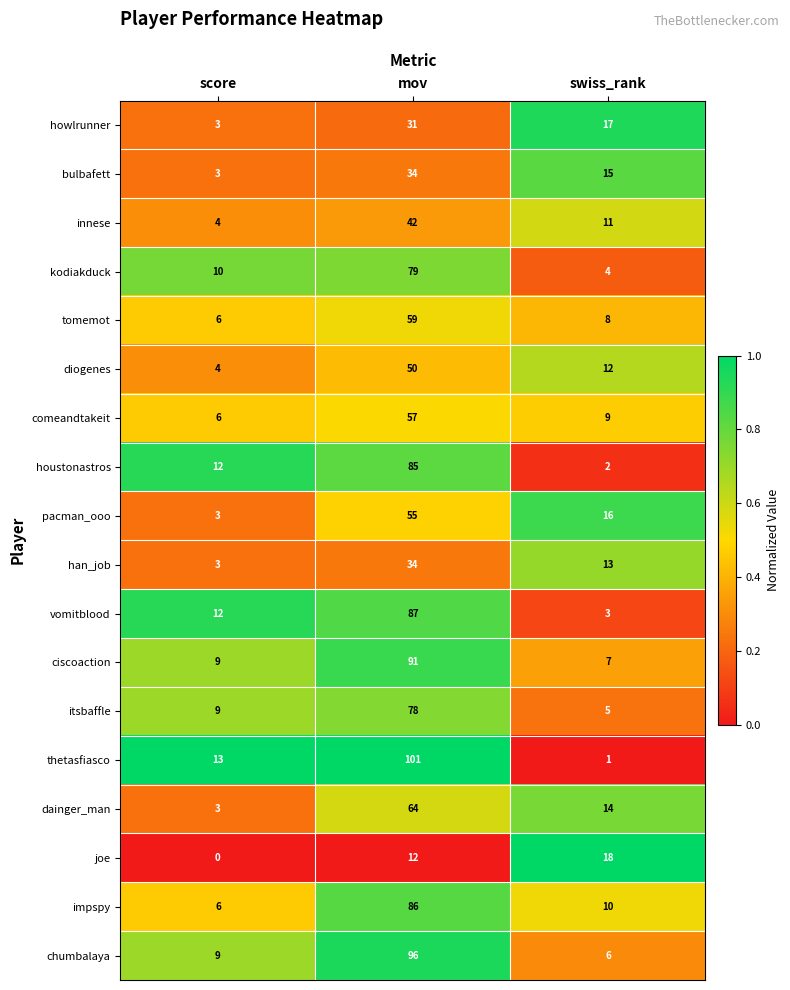

Count the innese values in the range 4 to 42.

3